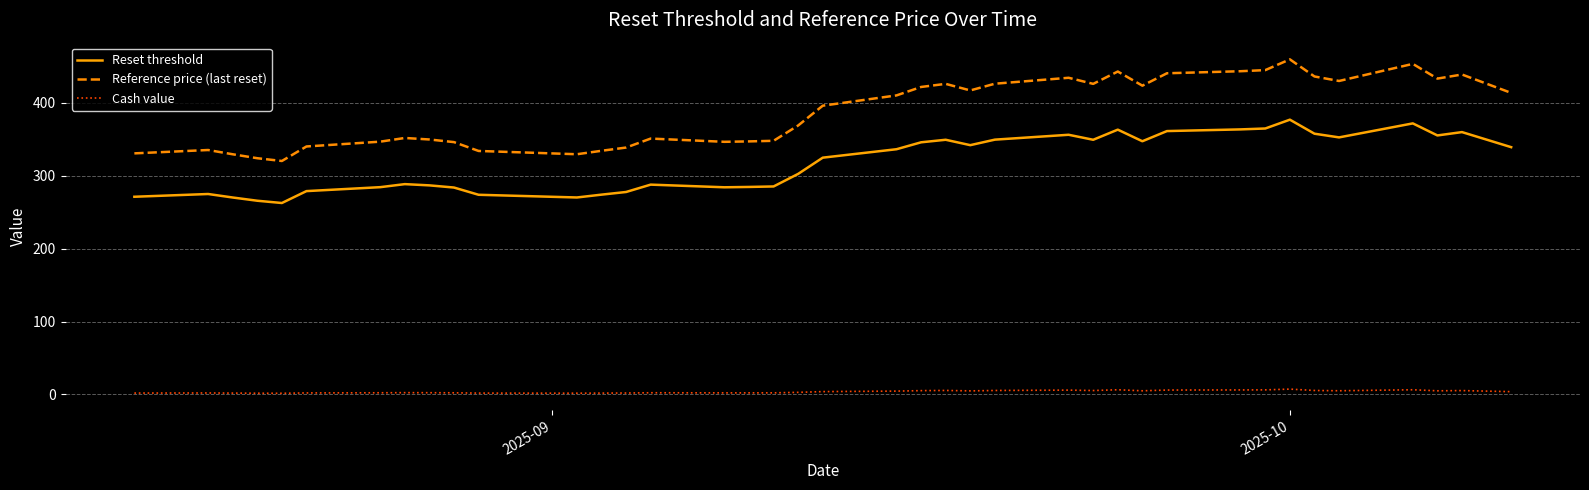

True or false: Reference price (last reset) and Cash value cross at least once.

False